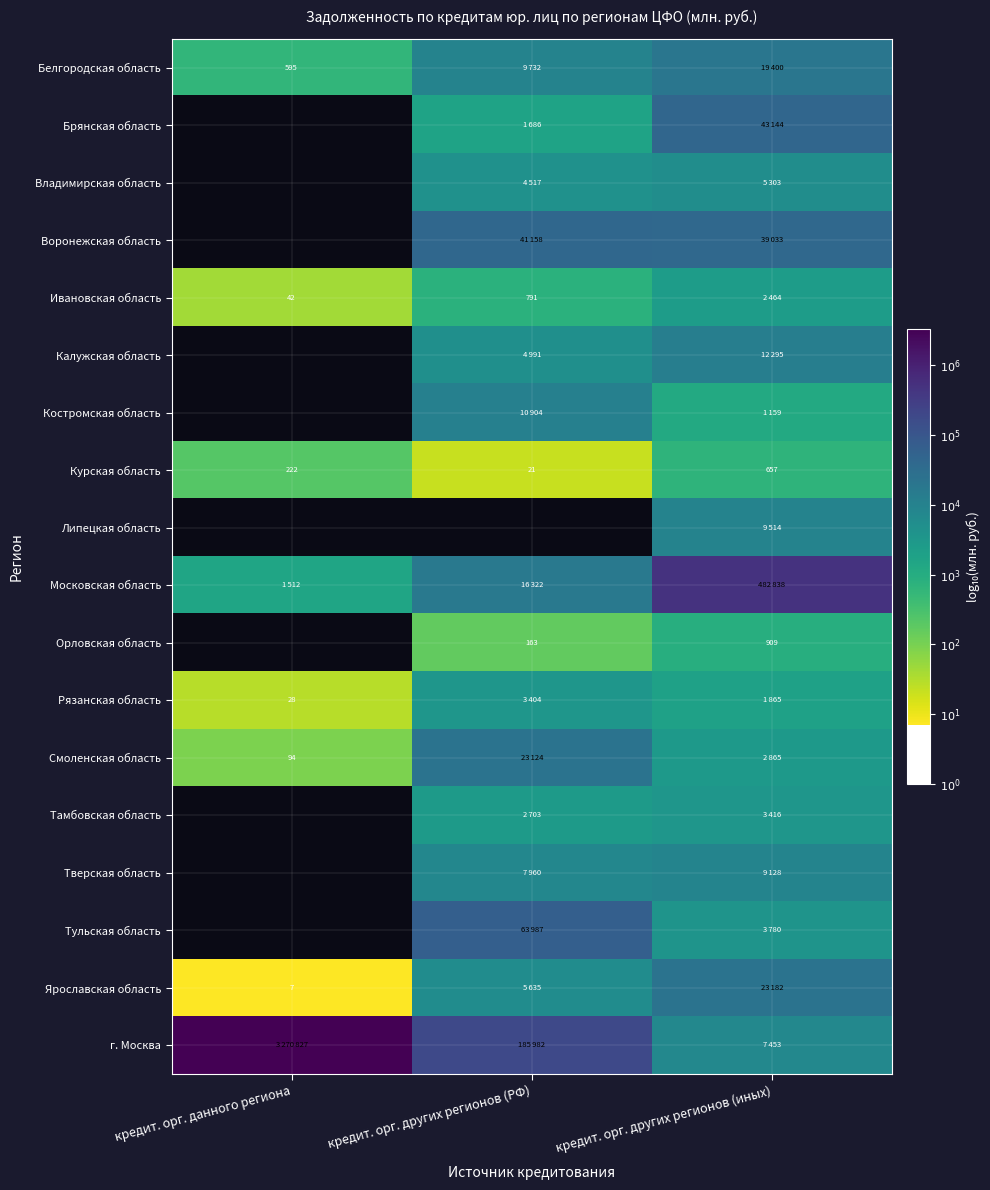

How many data points does each series have?

3